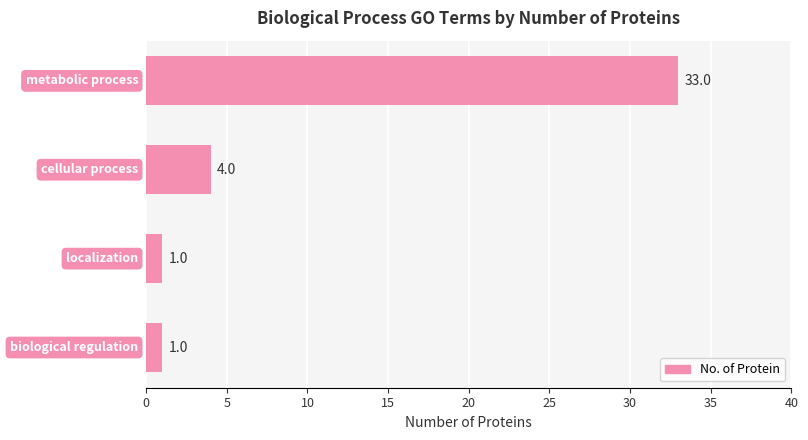

What is the difference between the maximum and minimum values?

32